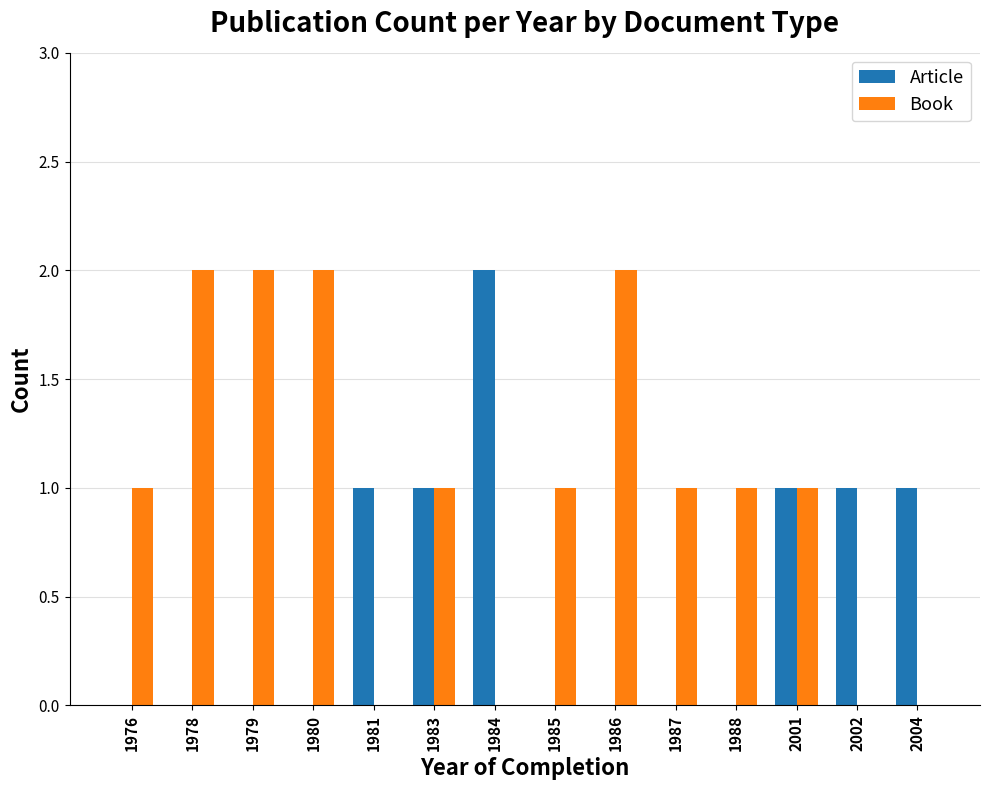

What is the sum of all Book values?

14